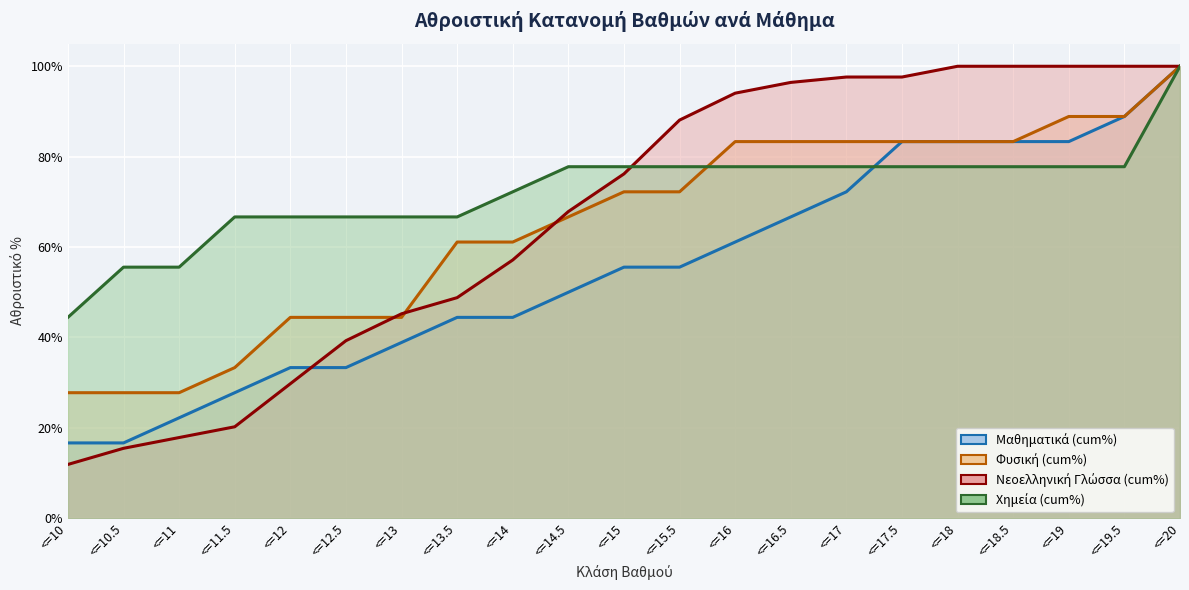

How many times do Χημεία (cum%) (line) and Φυσική (cum%) (line) cross each other?

1